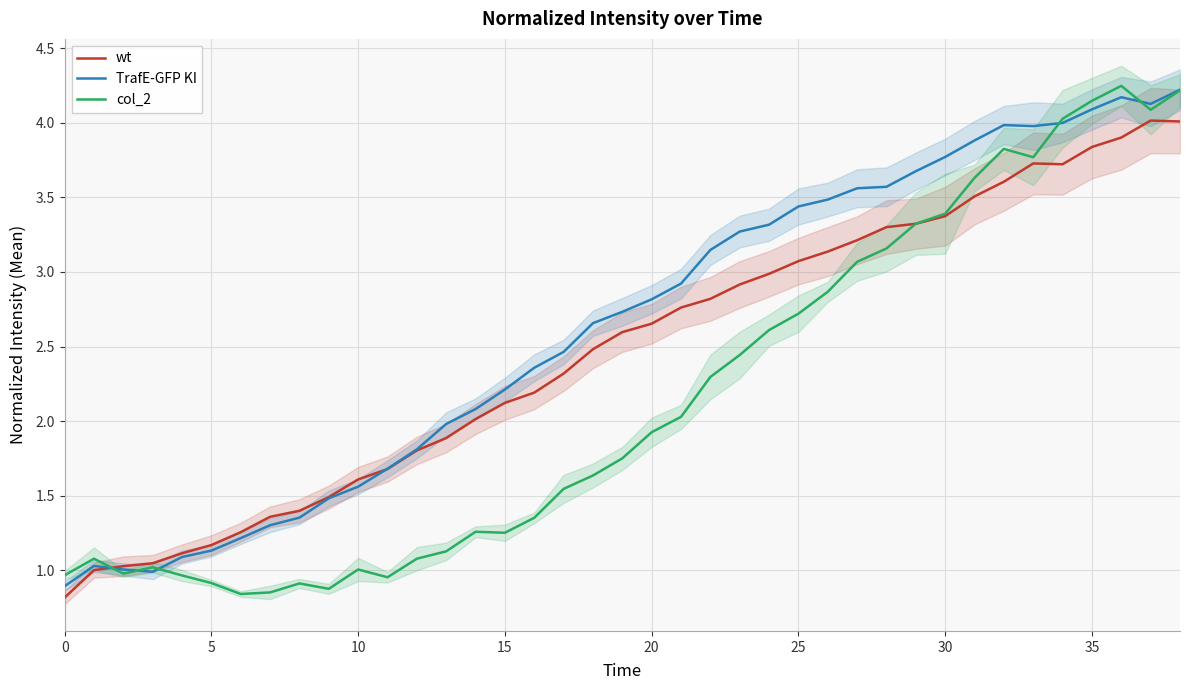

What is the sum of all col_2 values?

84.1